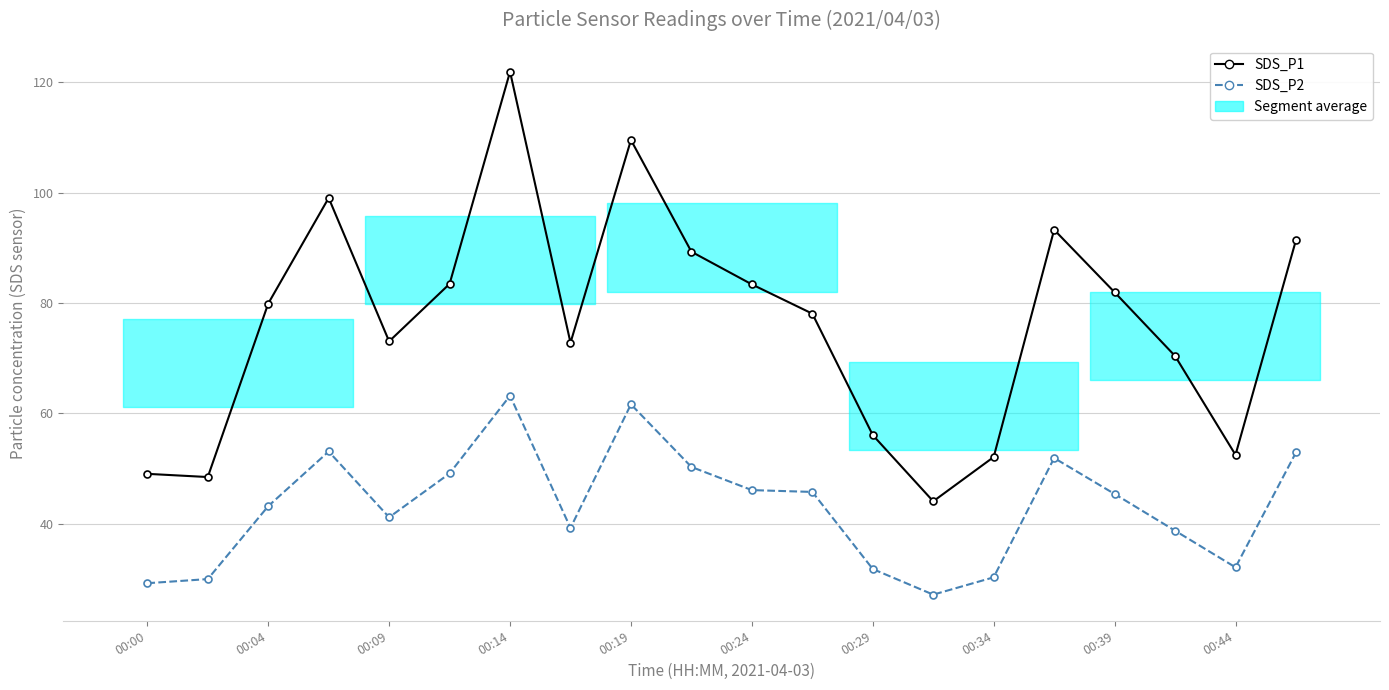

In SDS_P2, how many points are lower than both neighbors (excluding endpoints)?

4